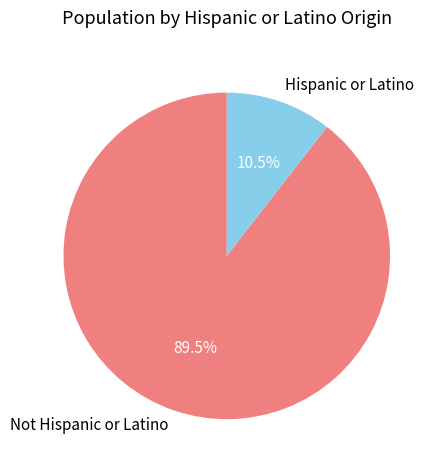

What portion of the pie excludes Hispanic or Latino?

89.5%